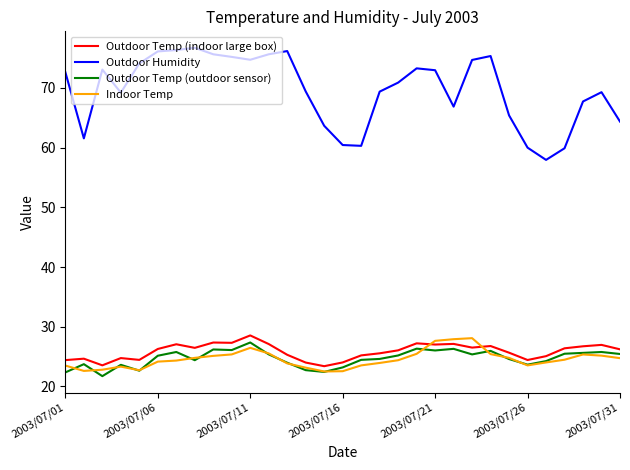

Which series has the largest total across all categories?

Outdoor Humidity